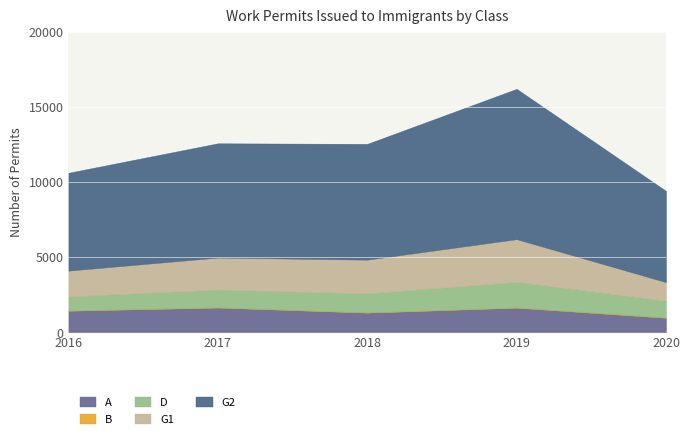

What value does the D series have at 2020, to the nearest 100?

1100